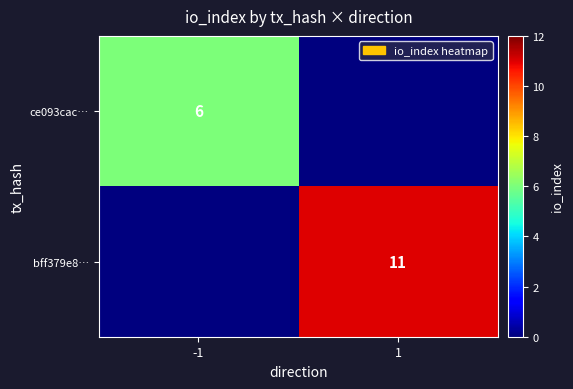

Is it true that bff379e8… equals 18 at 1?

False